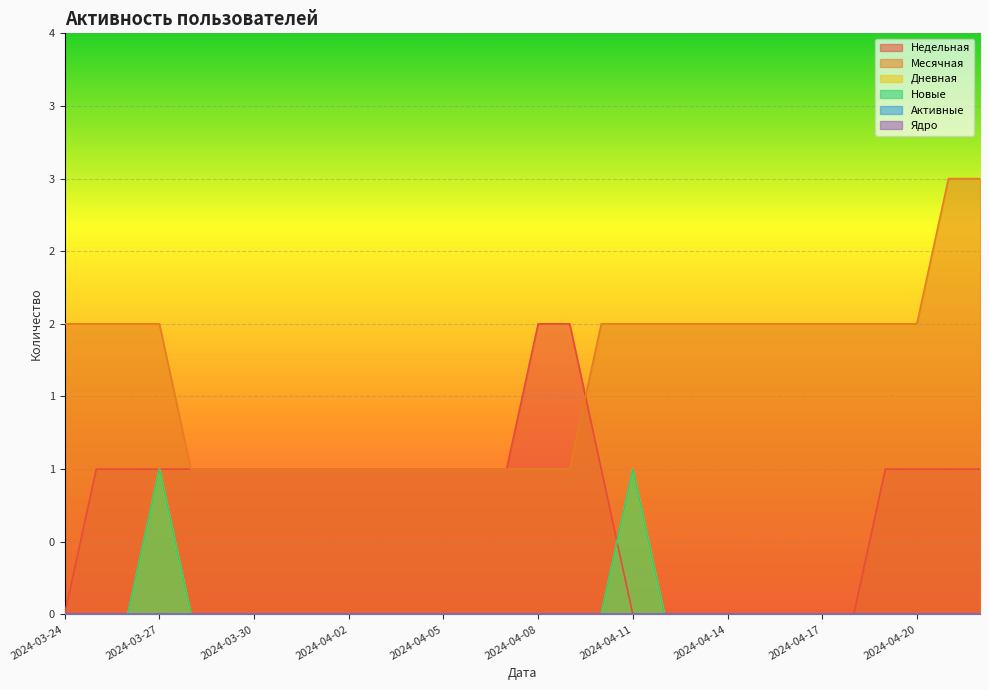

Rank the series by their maximum value, from highest to lowest.

Месячная, Недельная, Дневная, Новые